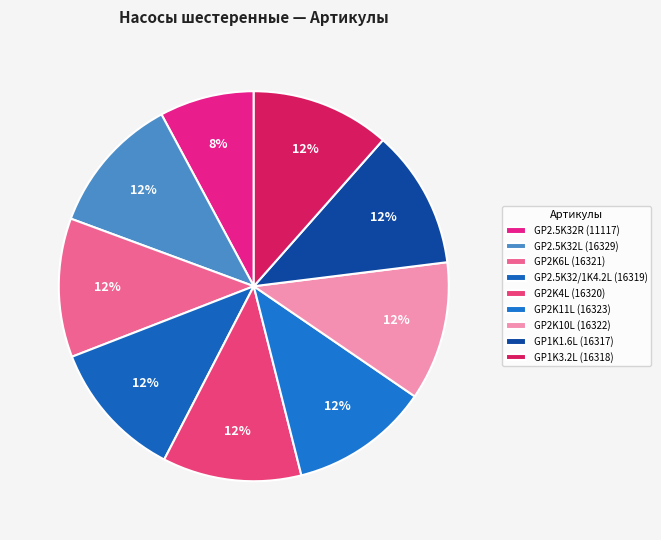

Is it true that GP2.5K32/1K4.2L (16319) is 12% of the pie?

True